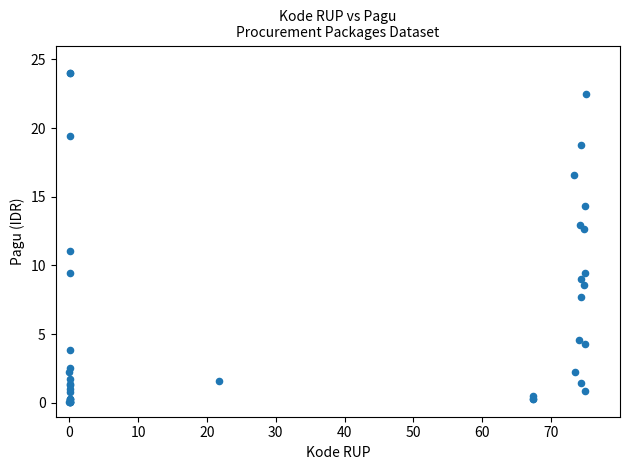

What Y value in the scatter plot is closest to 12?

12.6